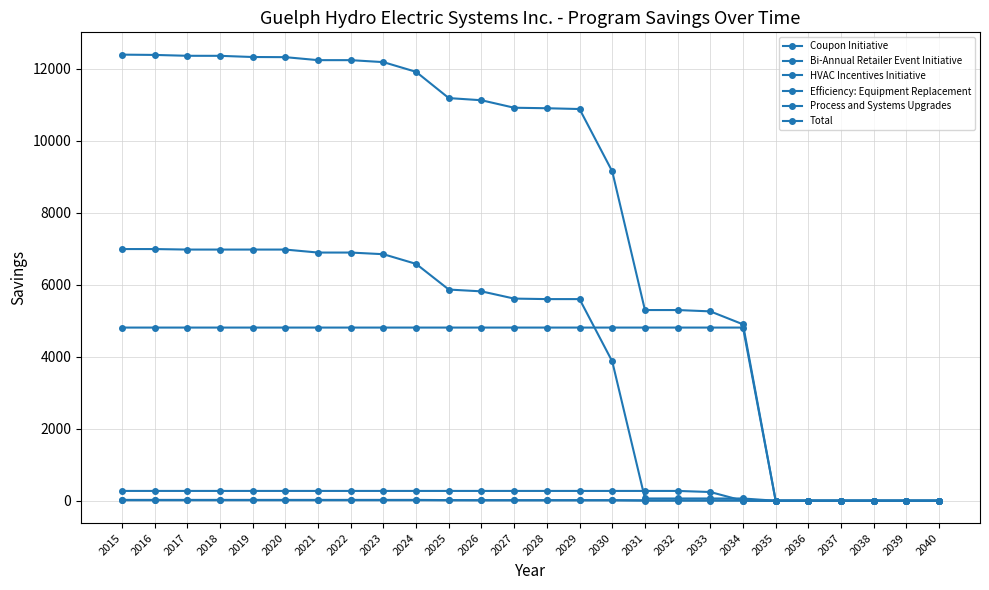

What is the sum of the HVAC Incentives Initiative values at 2021 and 2020?

546